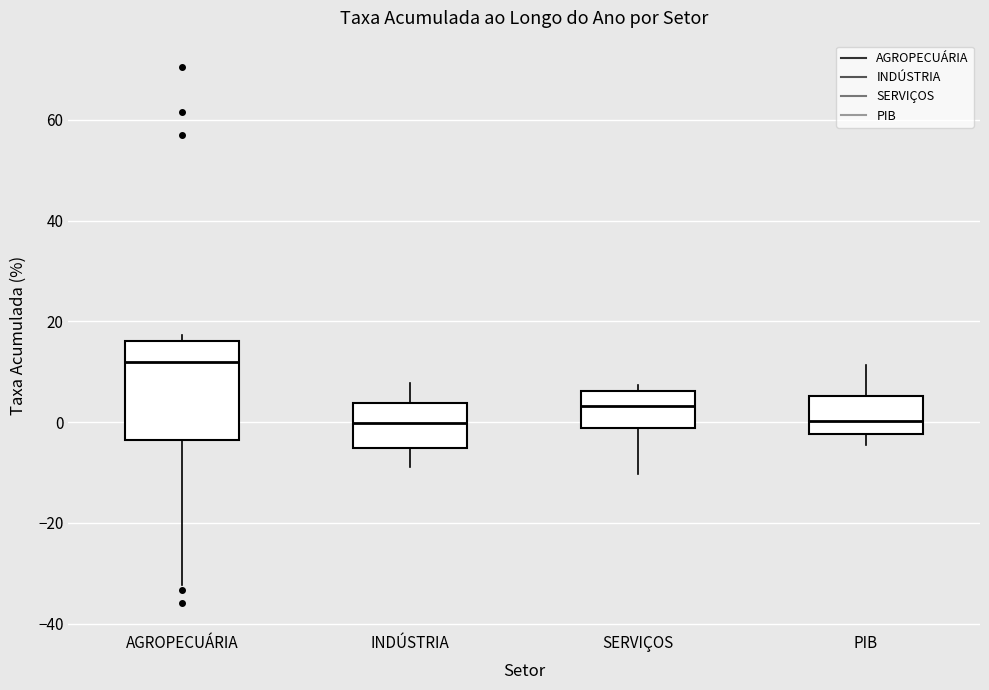

Reading left to right, transcribe this box plot: for each box, give where its median line is, the range the box spans, and where its two whiskers end, as read against the y-axis. The values are not printed on the chart, so give them approximately, as read against the axis.

AGROPECUÁRIA: median 12, box -4 to 16, whiskers -32 to 18
INDÚSTRIA: median 0, box -6 to 4, whiskers -8 to 8
SERVIÇOS: median 4, box -2 to 6, whiskers -10 to 8
PIB: median 0, box -2 to 6, whiskers -4 to 12